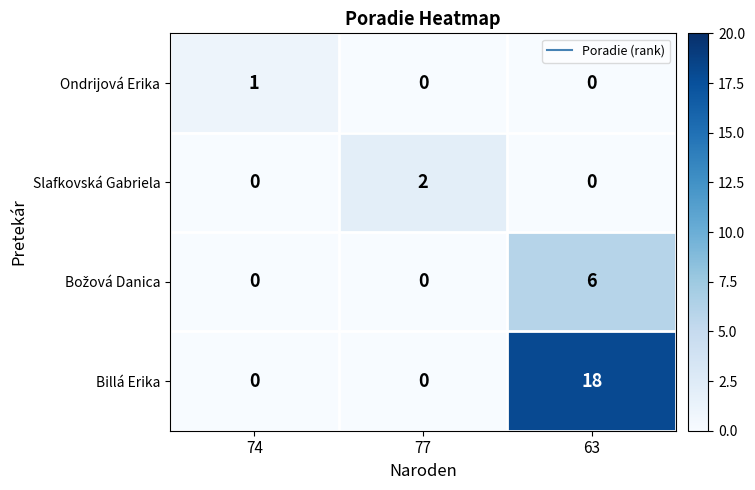

Which series has the largest total across all categories?

Billá Erika